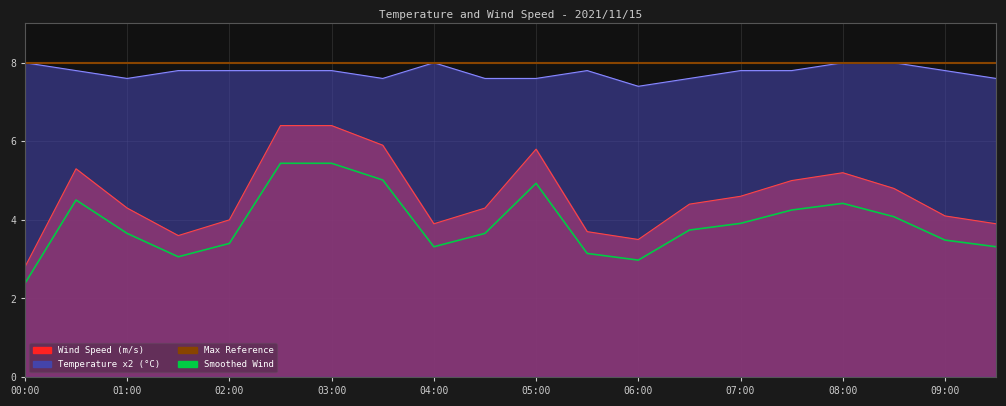

True or false: Max Reference has more than 2 interior local peaks.

False